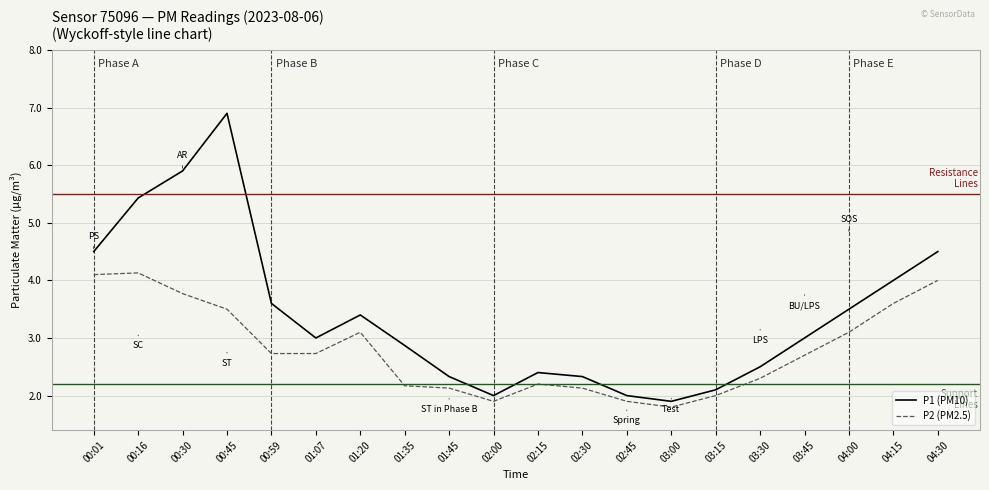

Between 03:15 and 04:15, which series saw the biggest shift?

P1 (PM10)